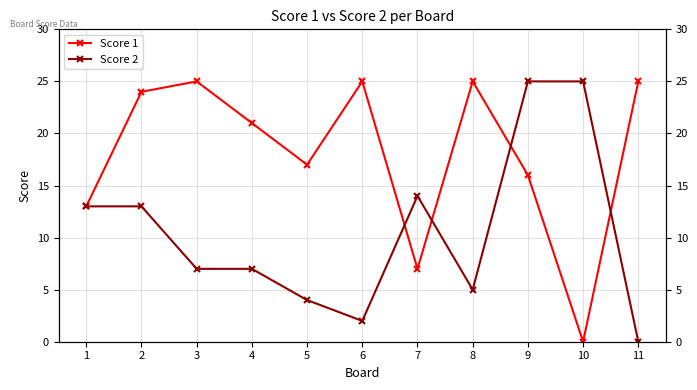

What is the difference between the maximum and minimum values in the Score 1 series?

25